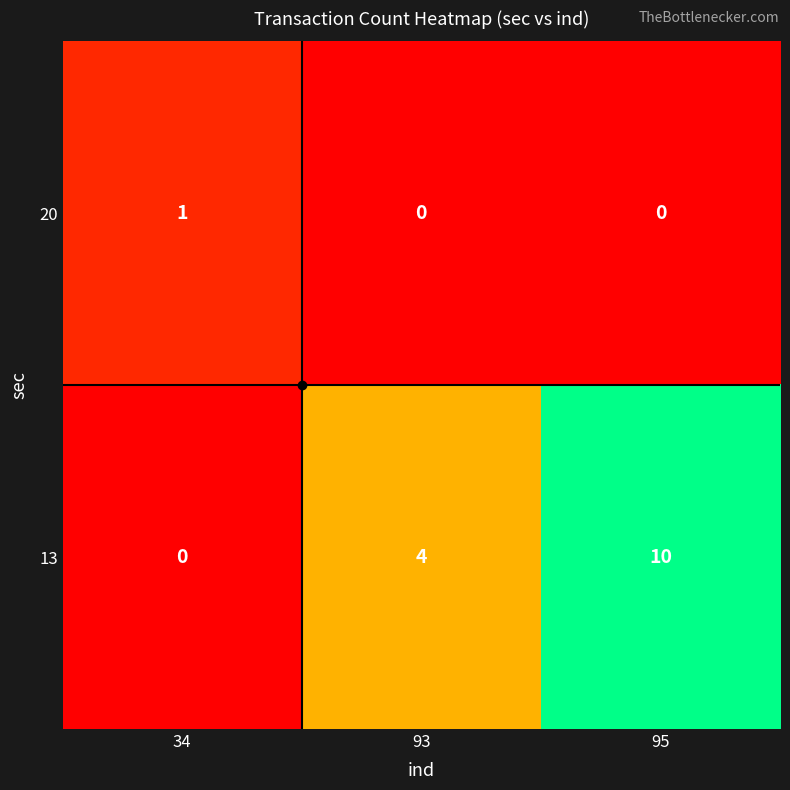

How many values in 13 are above zero?

2